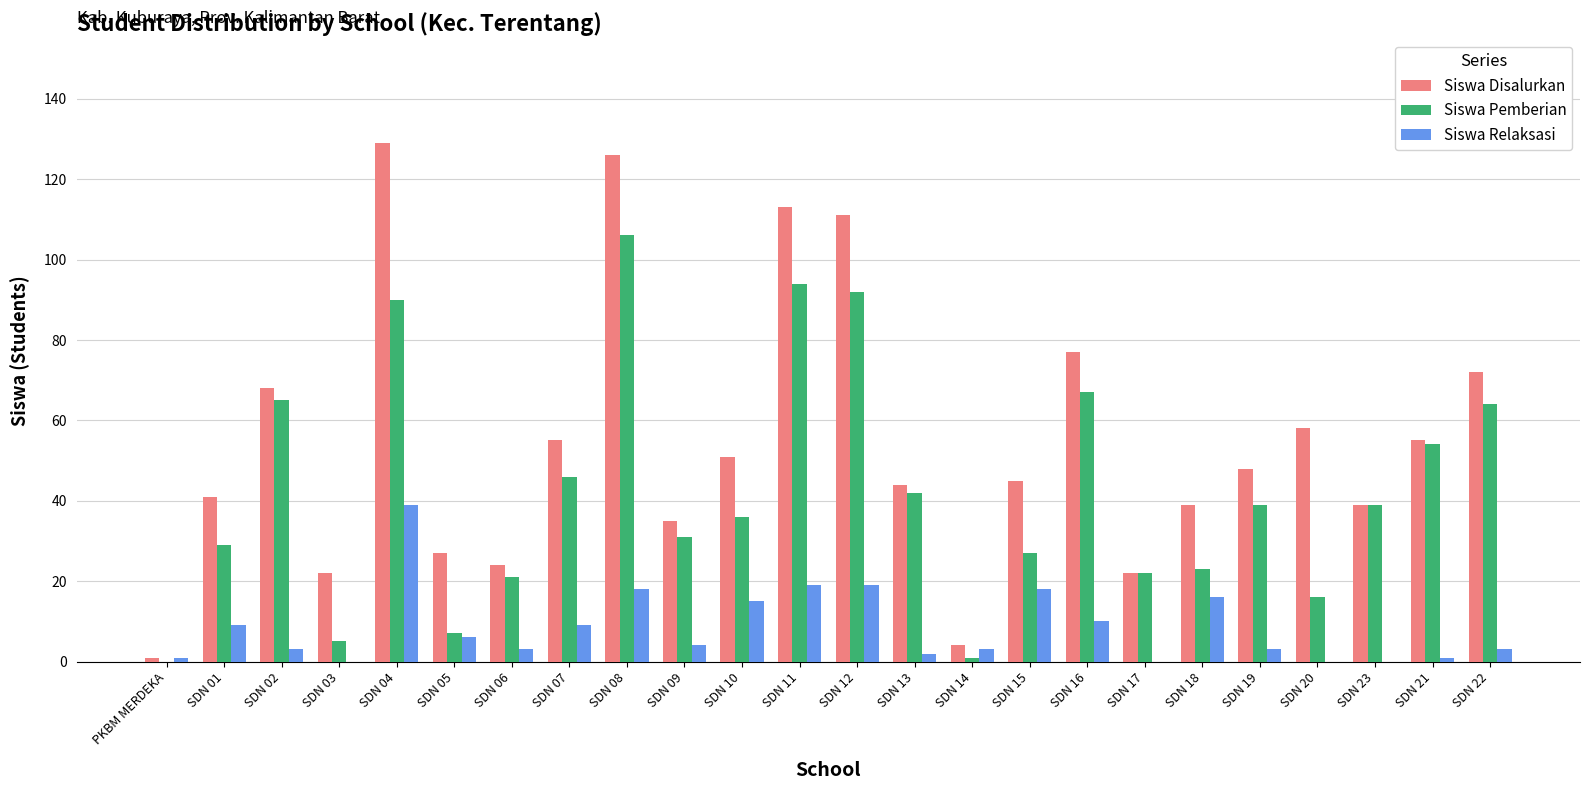

Reading left to right, transcribe all the data shown in this chart.

Siswa Disalurkan: 1	41	68	22	129	27	24	55	126	35	51	113	111	44	4	45	77	22	39	48	58	39	55	72
Siswa Pemberian: 0	29	65	5	90	7	21	46	106	31	36	94	92	42	1	27	67	22	23	39	16	39	54	64
Siswa Relaksasi: 1	9	3	0	39	6	3	9	18	4	15	19	19	2	3	18	10	0	16	3	0	0	1	3